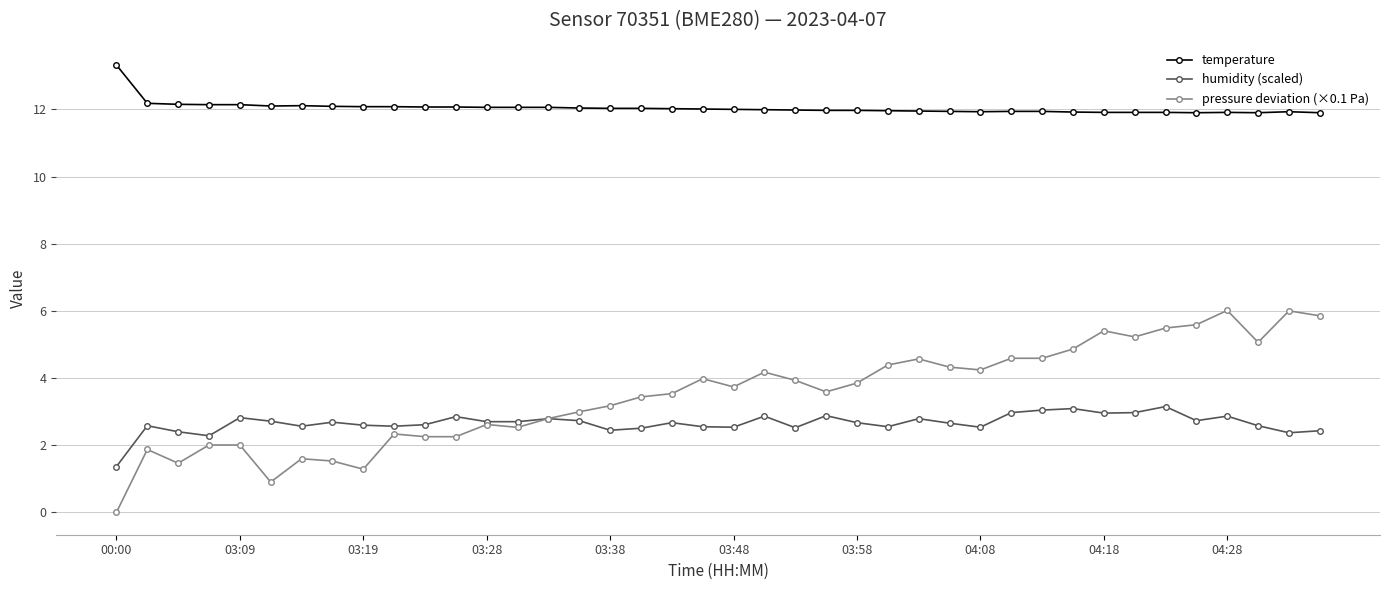

What is the value of the humidity (scaled) point at the 9th from the left?

2.6